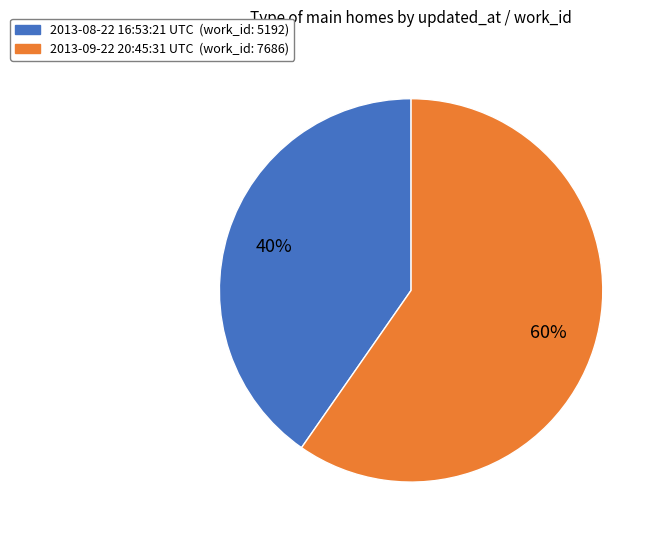

Which slice is the largest?

2013-09-22 20:45:31 UTC